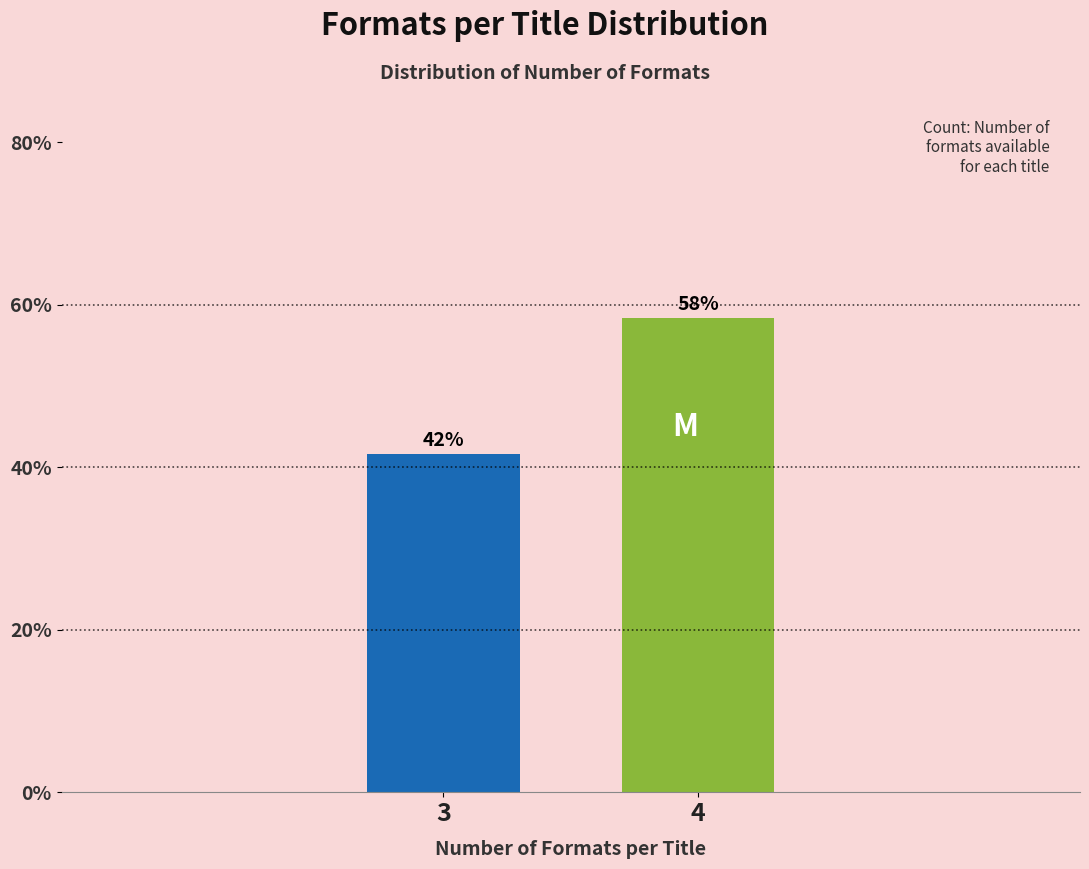

How many bars are there in total?

2